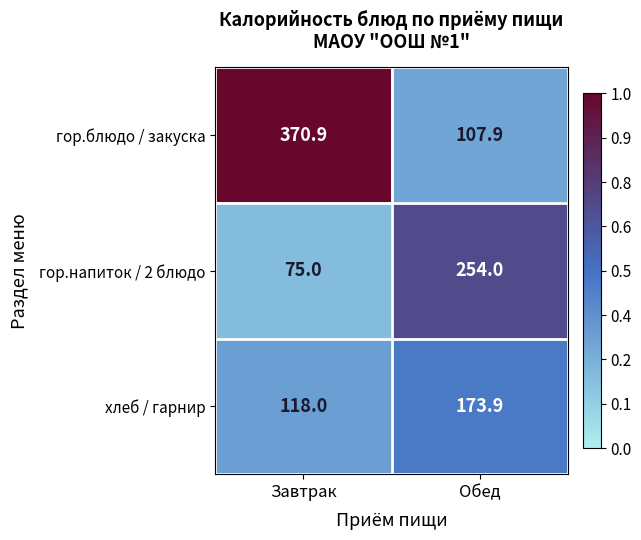

What is the minimum value for гор.напиток / 2 блюдо?

75.0